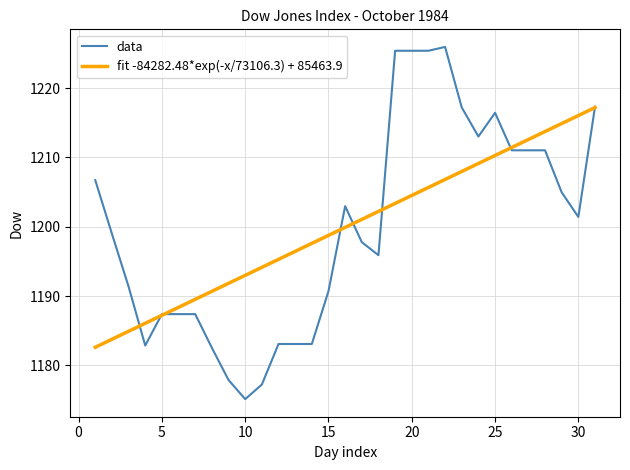

What is the greatest value displayed?

1225.9